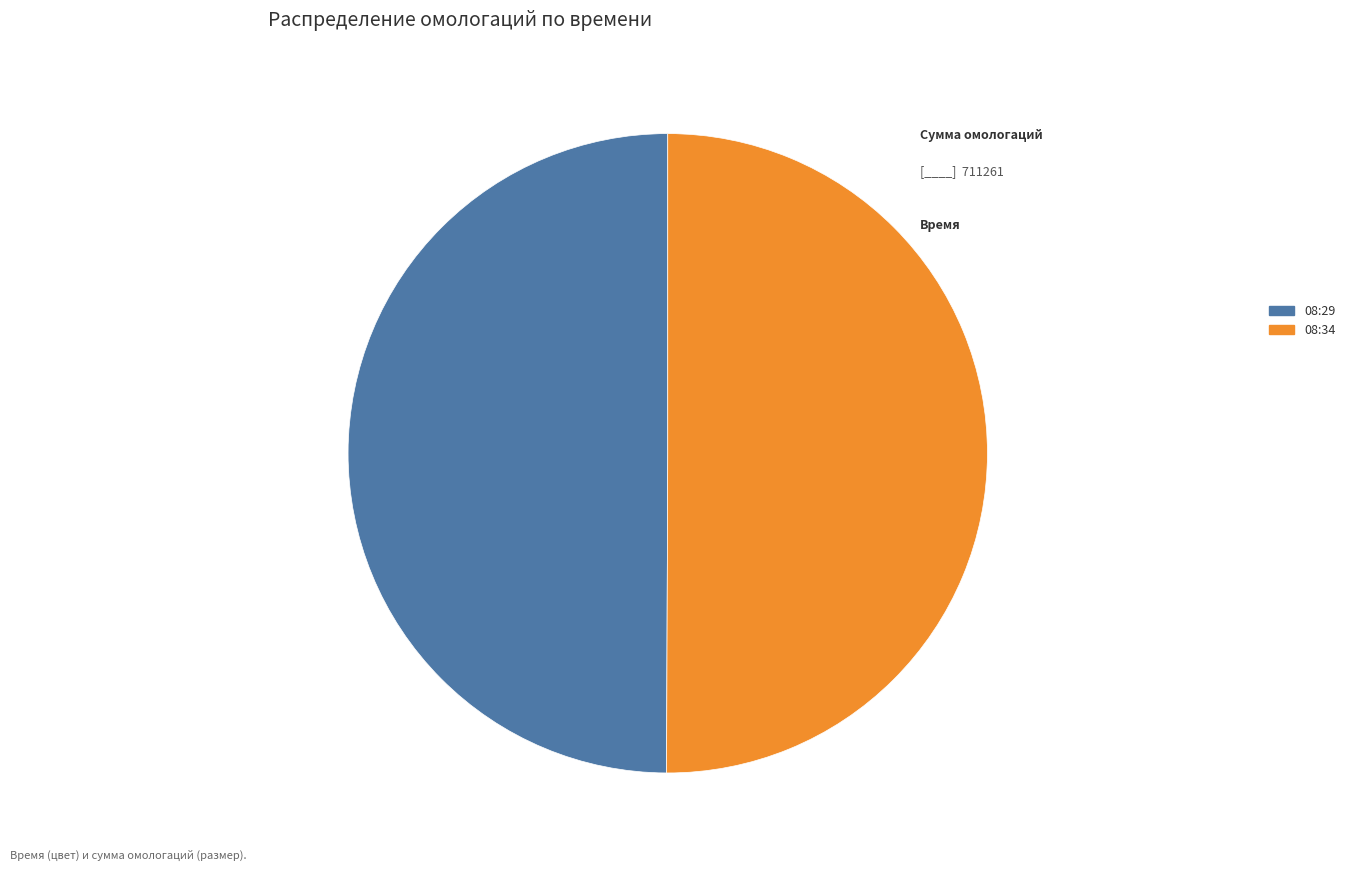

True or false: 08:34 accounts for 50% of the total.

True